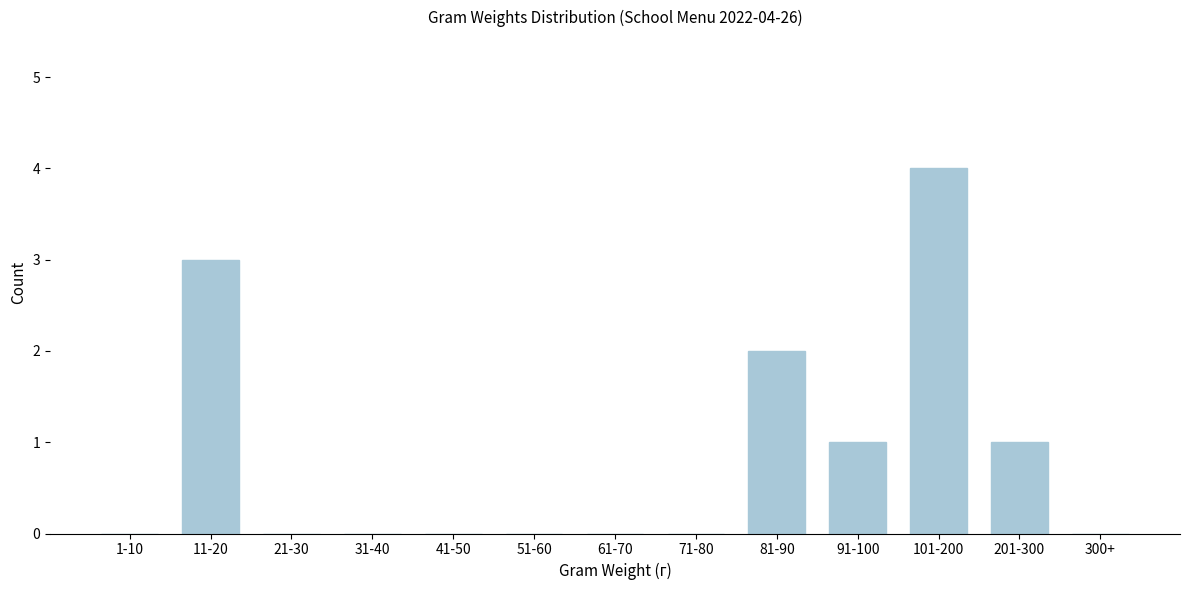

Reading left to right, transcribe all the data shown in this chart.

1-10=0	11-20=3	21-30=0	31-40=0	41-50=0	51-60=0	61-70=0	71-80=0	81-90=2	91-100=1	101-200=4	201-300=1	300+=0